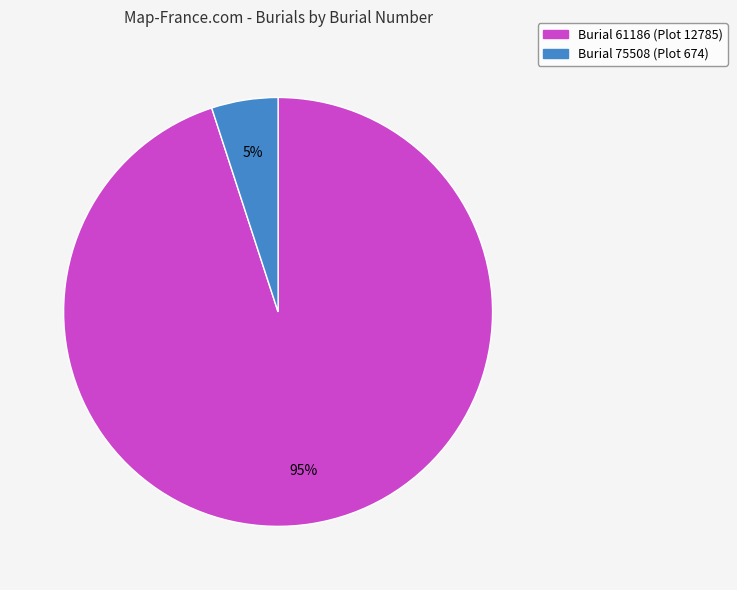

To the nearest percent, what is the difference between the largest and smallest slice percentages?

90%